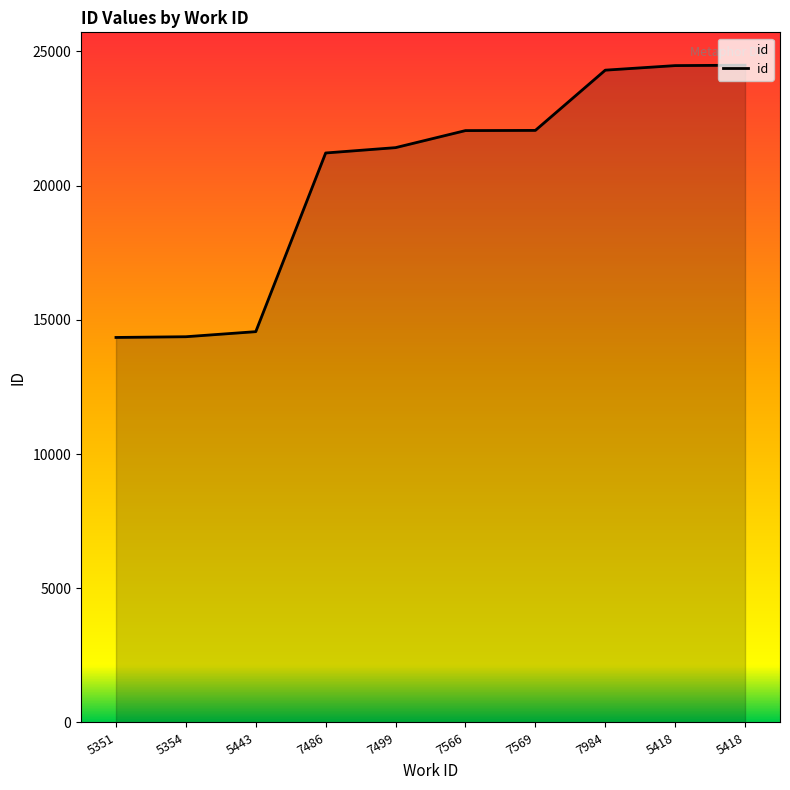

Does the chart have visible grid lines?

No